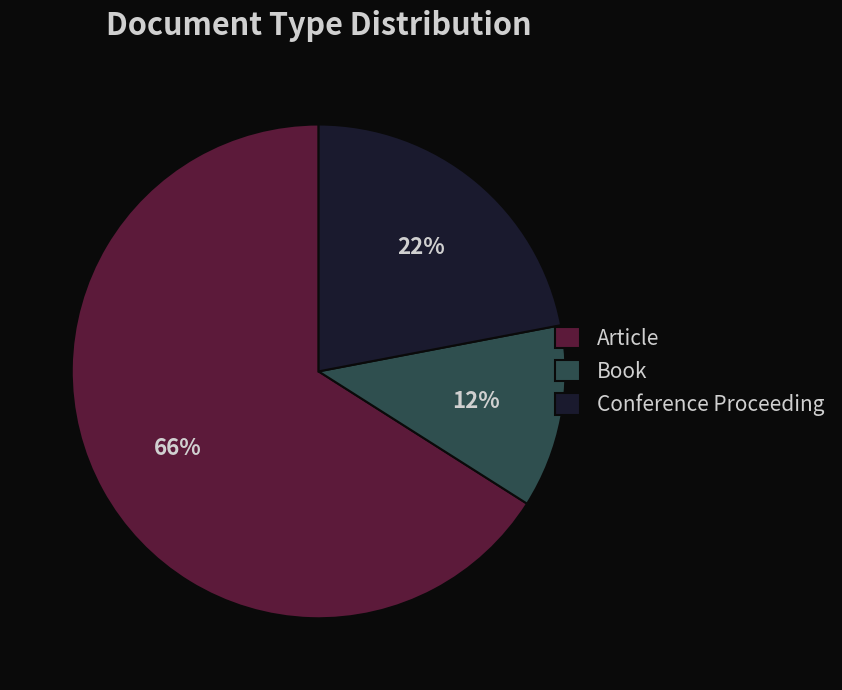

To the nearest percent, what is the difference between the largest and smallest slice percentages?

54%